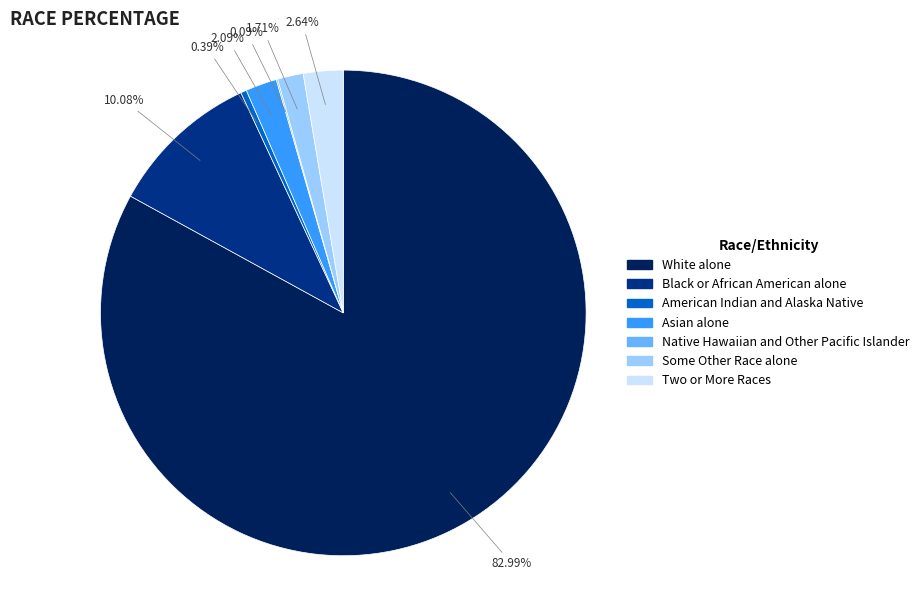

Is there a majority slice in this chart?

Yes